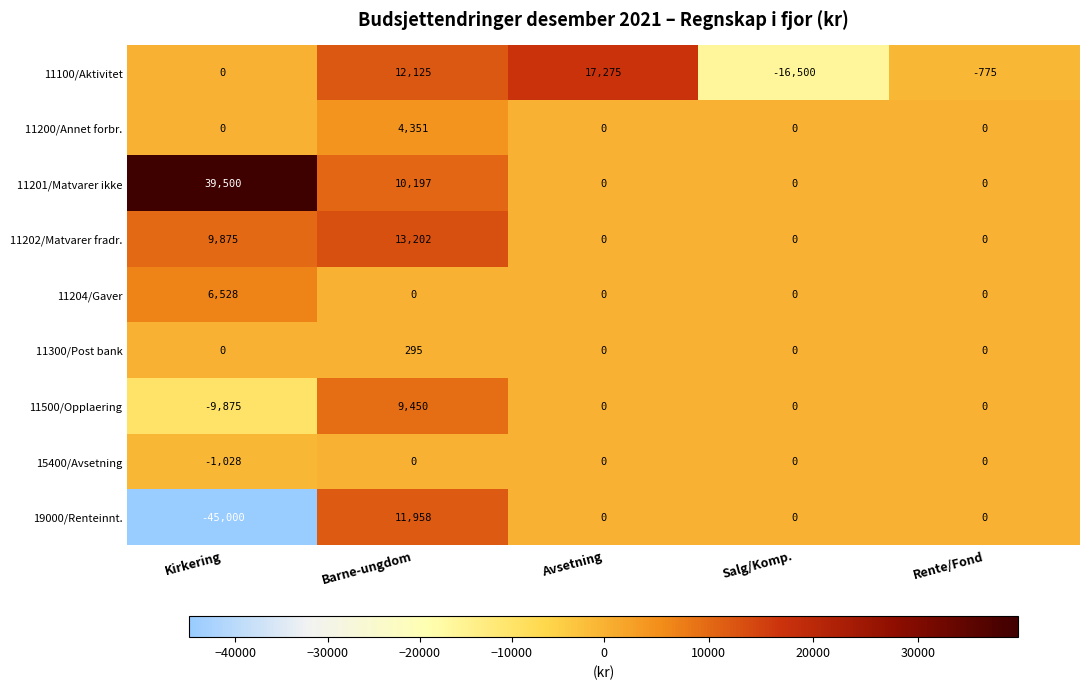

How many distinct data groups are displayed?

9